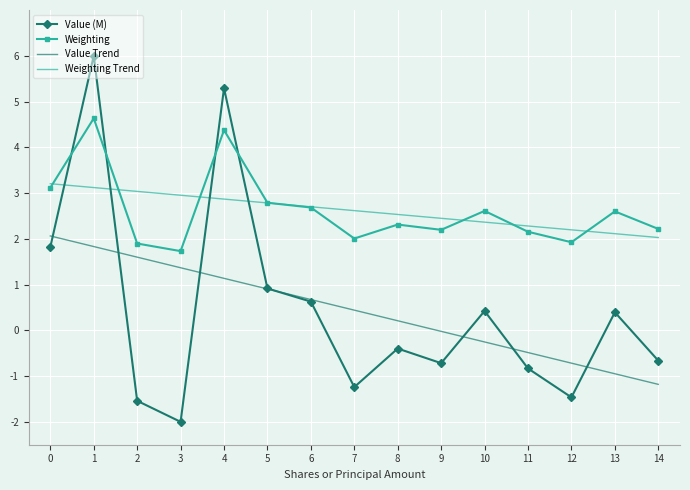

Is the value of Weighting Trend at 6 greater than the value of Weighting at 3?

Yes